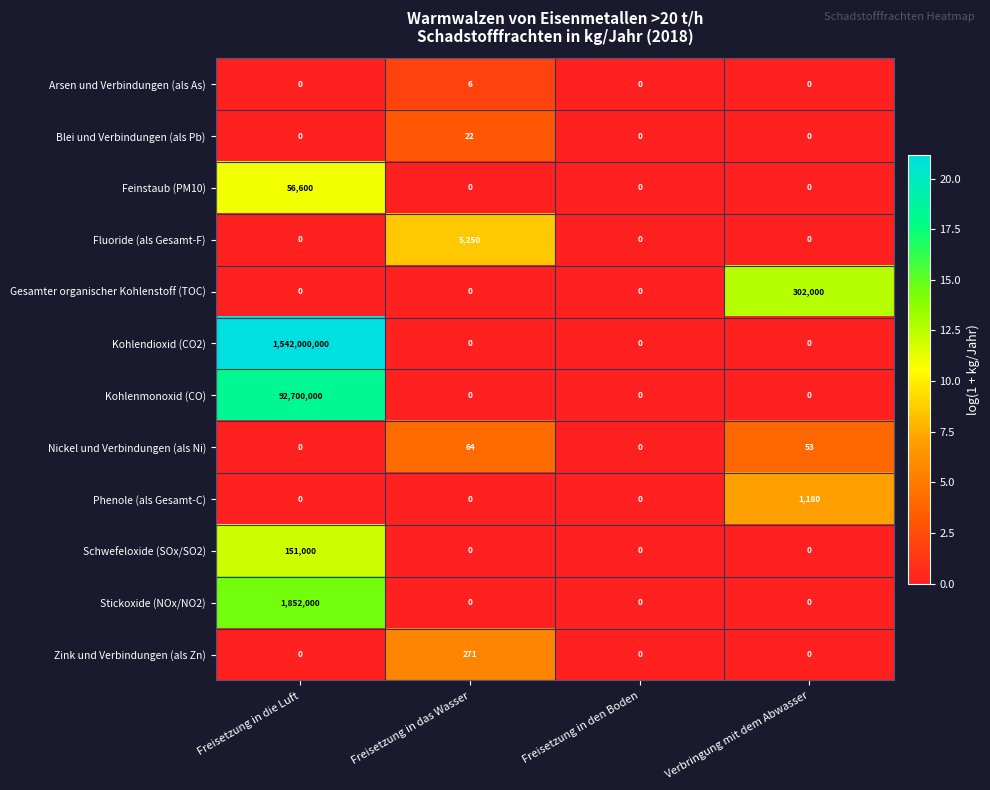

Which series has the widest spread of values?

Kohlendioxid (CO2)